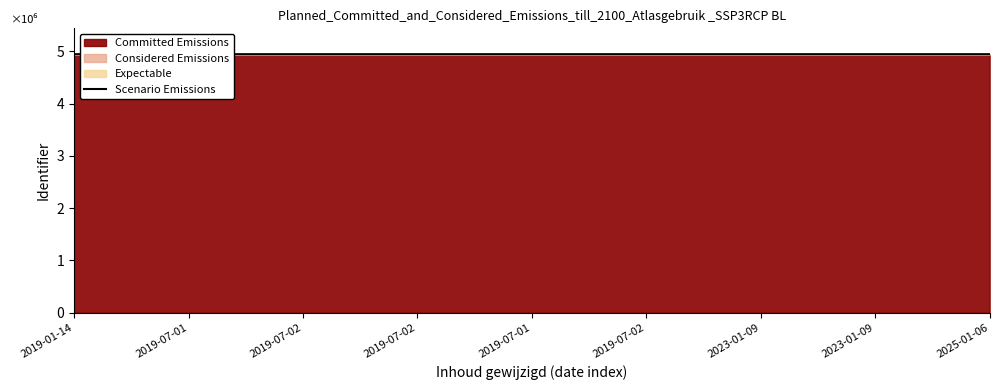

Which label corresponds to the smallest value in the chart?

2019-01-14